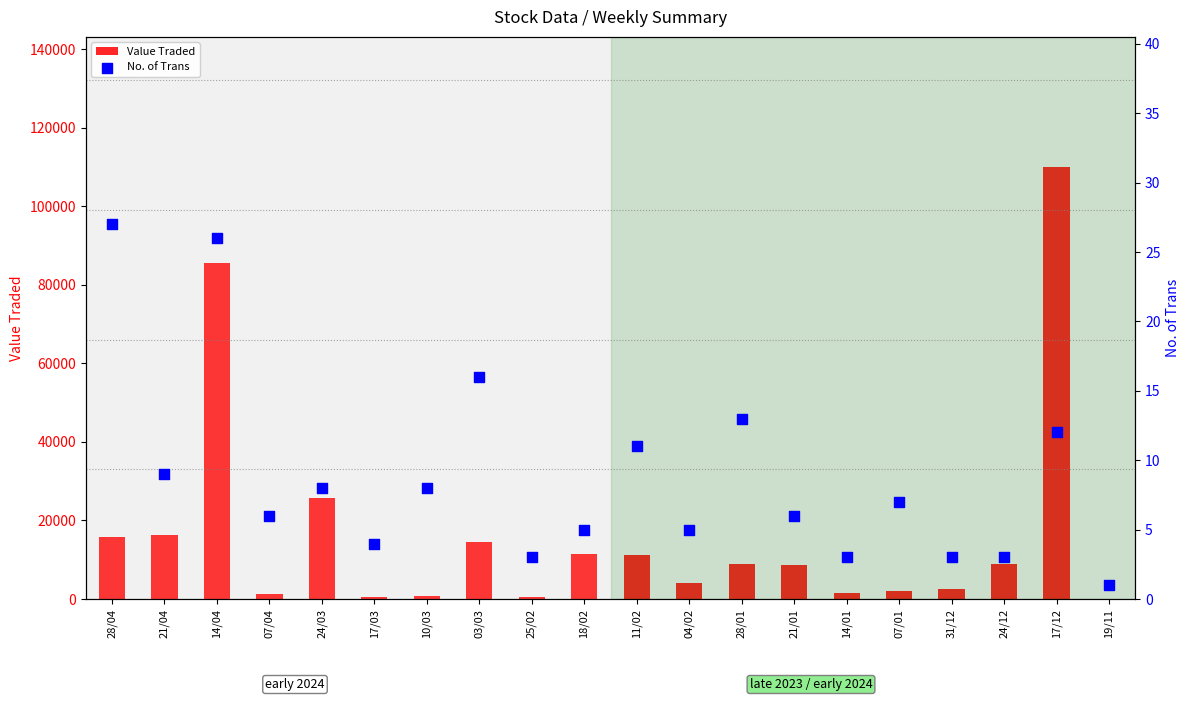

Is the value of Value Traded at 25/02 greater than the value of No. of Trans at 19/11?

Yes